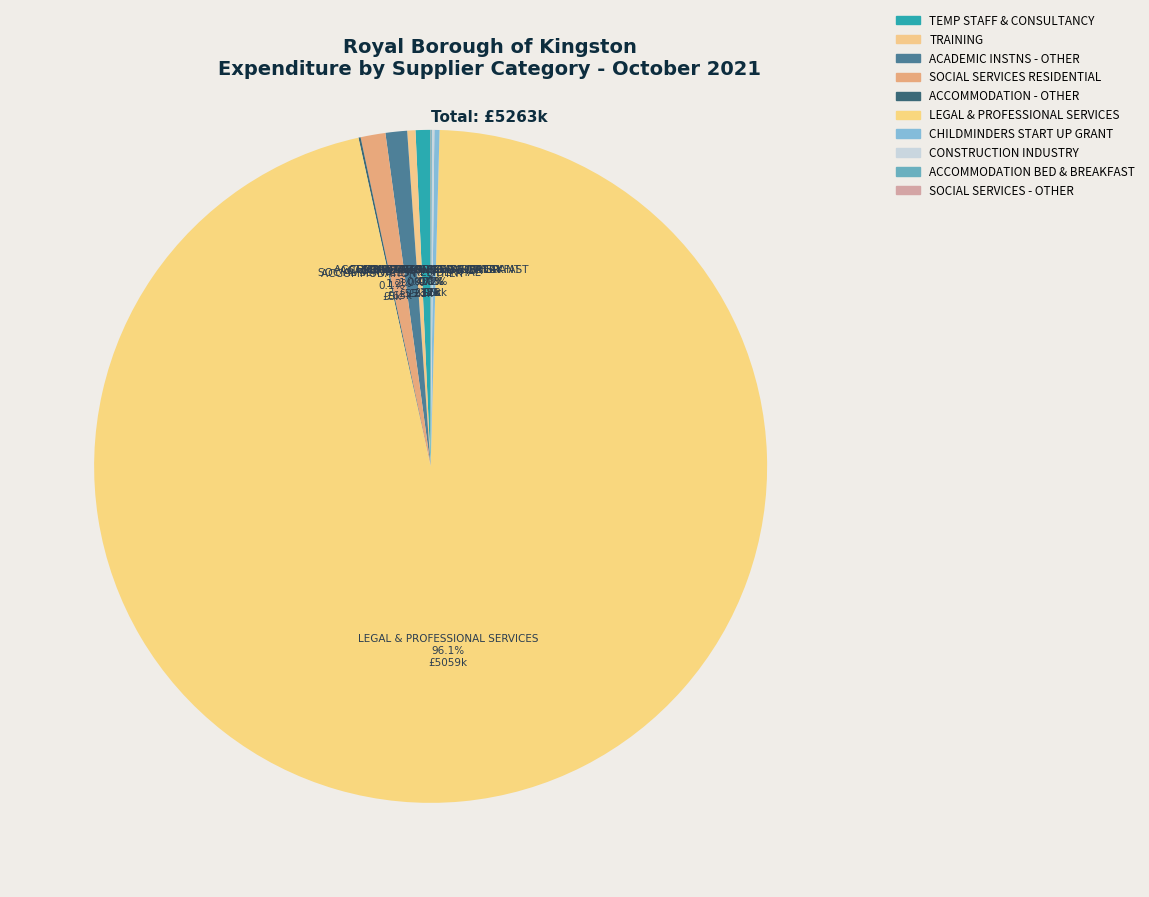

Is SOCIAL SERVICES - OTHER the majority of the pie?

No